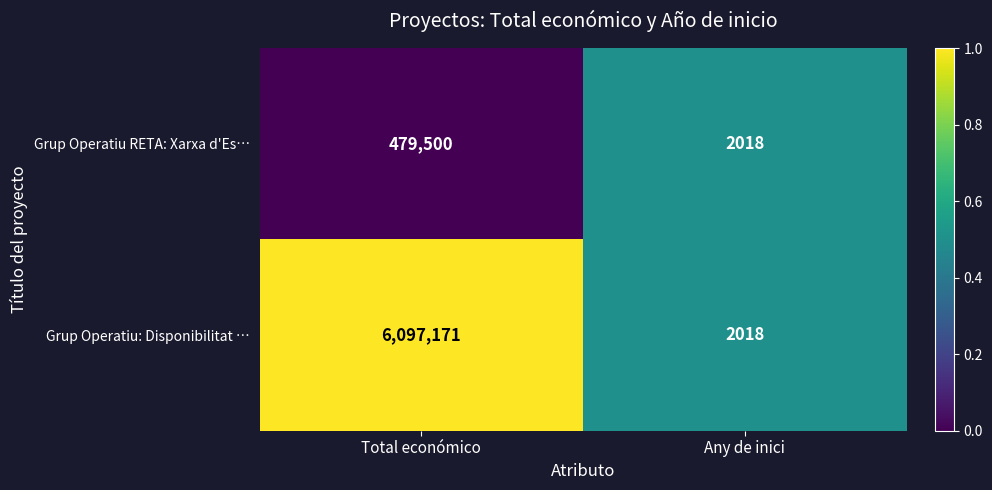

Is it true that Grup Operatiu: Disponibilitat … equals 1257370 at Total económico?

False